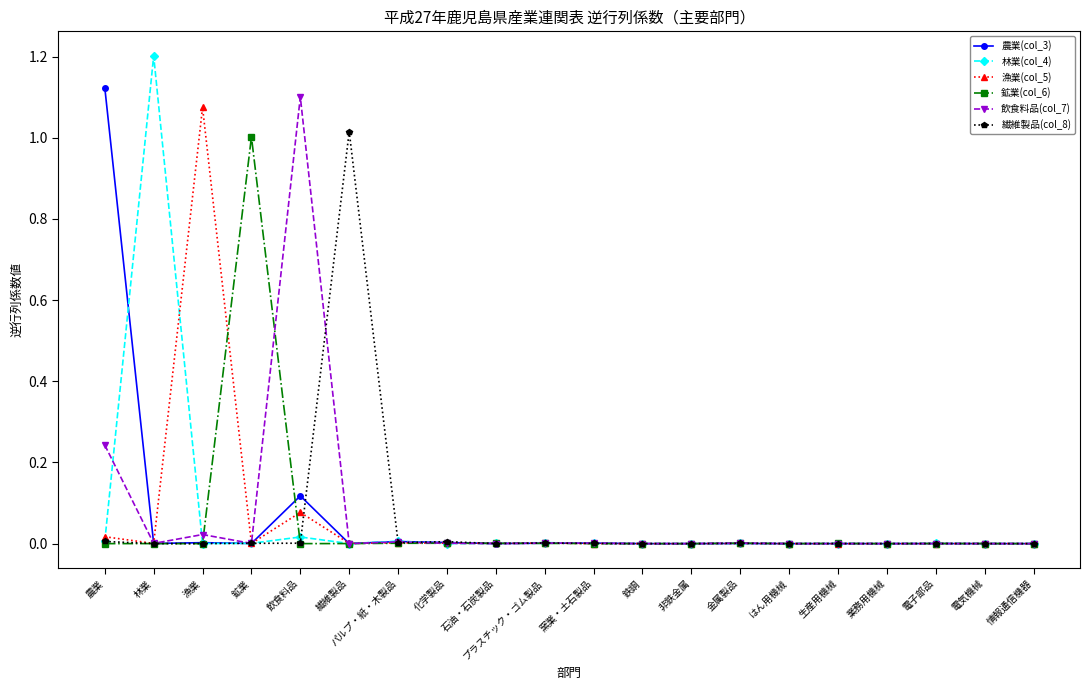

At which category does 飲食料品(col_7) reach its first local valley?

林業